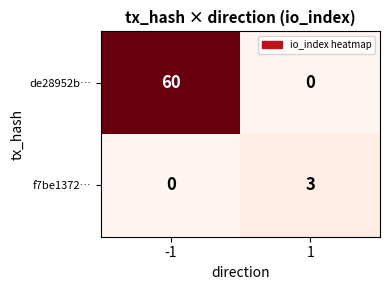

What value does the f7be1372… series have at 1?

3